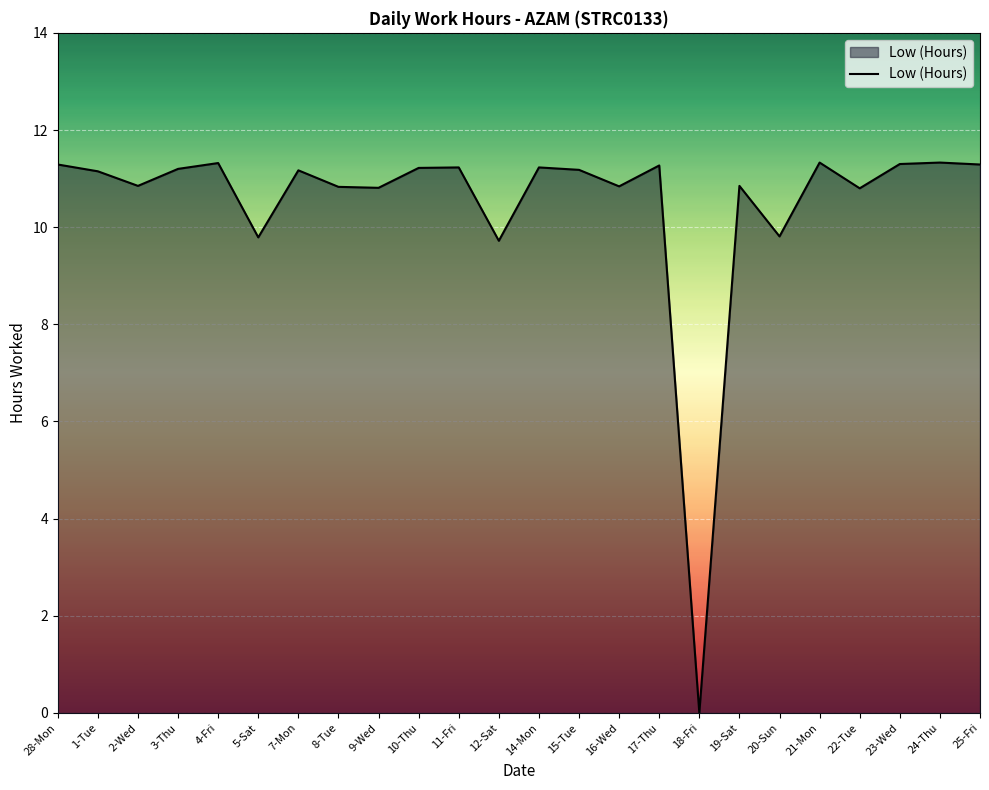

Which has a higher value, 23-Wed or 18-Fri?

23-Wed